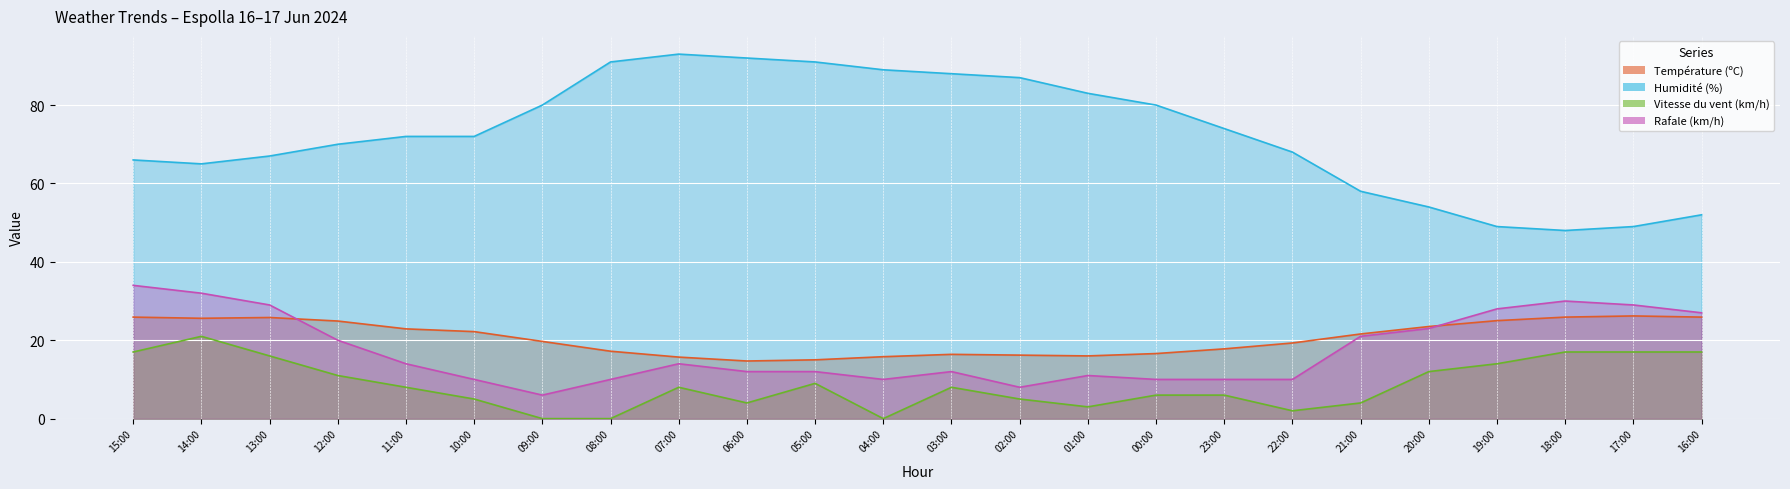

What is the spread (max minus min) of values at 00:00?

74.0